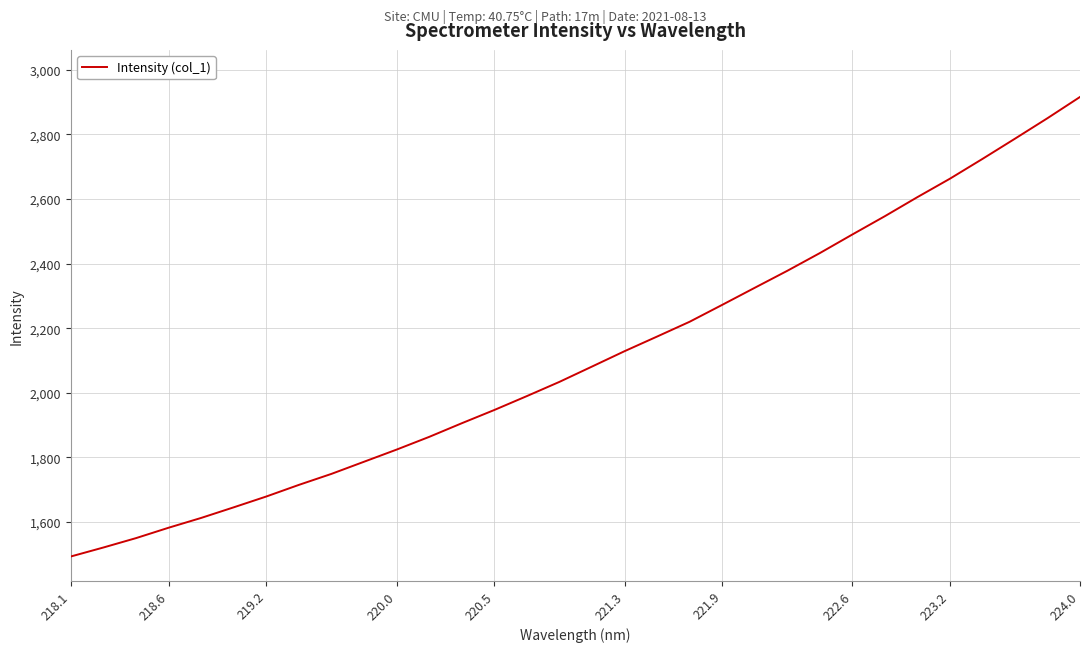

True or false: there are more than 0 points higher than both neighbors.

False